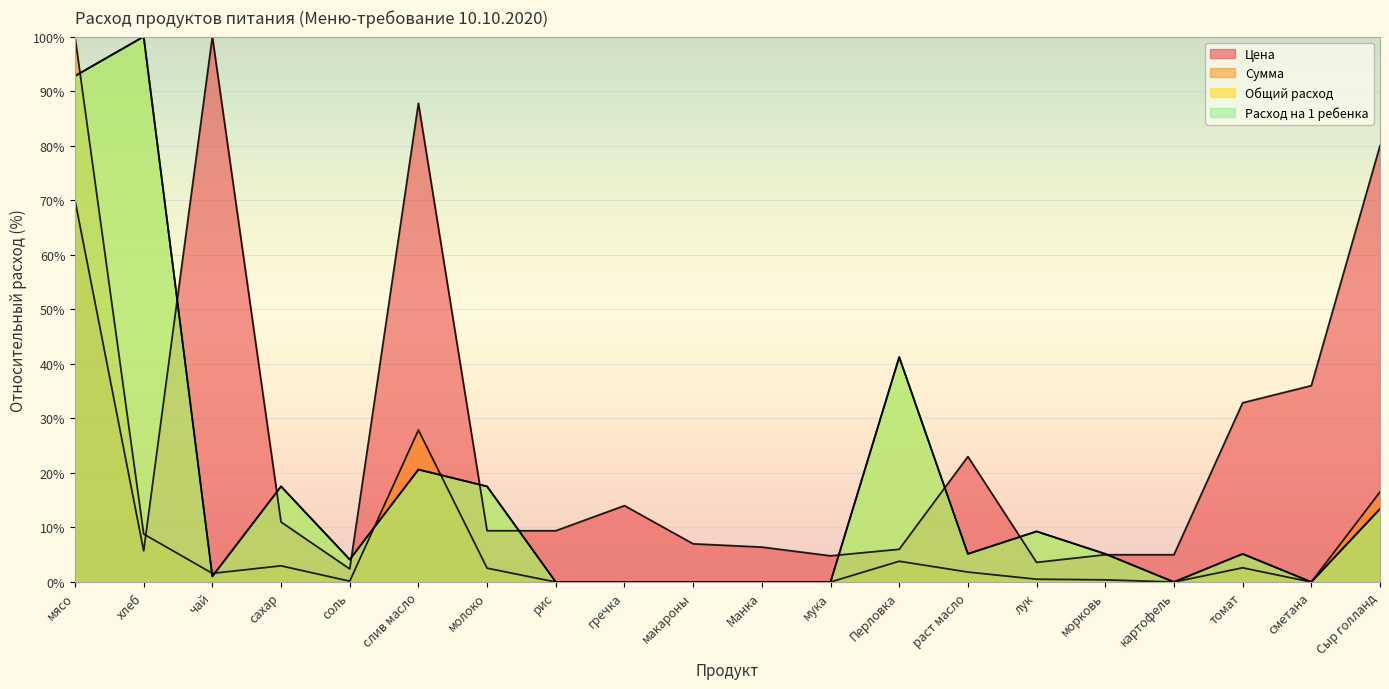

Reading left to right, what are all the values shown in this chart?

Цена: мясо=70.0	хлеб=5.7	чай=100.0	сахар=11.0	соль=2.4	слив масло=87.8	молоко=9.4	рис=9.4	гречка=14.0	макароны=7.0	Манка=6.4	мука=4.8	Перловка=6.0	раст масло=23.0	лук=3.6	морковь=5.0	картофель=5.0	томат=32.9	сметана=36.0	Сыр голланд=80.0
Сумма: мясо=100.0	хлеб=8.8	чай=1.6	сахар=3.0	соль=0.2	слив масло=27.9	молоко=2.5	рис=0.0	гречка=0.0	макароны=0.0	Манка=0.0	мука=0.0	Перловка=3.8	раст масло=1.8	лук=0.5	морковь=0.4	картофель=0.0	томат=2.6	сметана=0.0	Сыр голланд=16.5
Общий расход: мясо=92.8	хлеб=100.0	чай=1.0	сахар=17.5	соль=4.1	слив масло=20.6	молоко=17.5	рис=0.0	гречка=0.0	макароны=0.0	Манка=0.0	мука=0.0	Перловка=41.2	раст масло=5.2	лук=9.3	морковь=5.2	картофель=0.0	томат=5.2	сметана=0.0	Сыр голланд=13.4
Расход на 1 ребенка: мясо=92.8	хлеб=100.0	чай=1.0	сахар=17.5	соль=4.1	слив масло=20.6	молоко=17.5	рис=0.0	гречка=0.0	макароны=0.0	Манка=0.0	мука=0.0	Перловка=41.2	раст масло=5.2	лук=9.3	морковь=5.2	картофель=0.0	томат=5.2	сметана=0.0	Сыр голланд=13.4